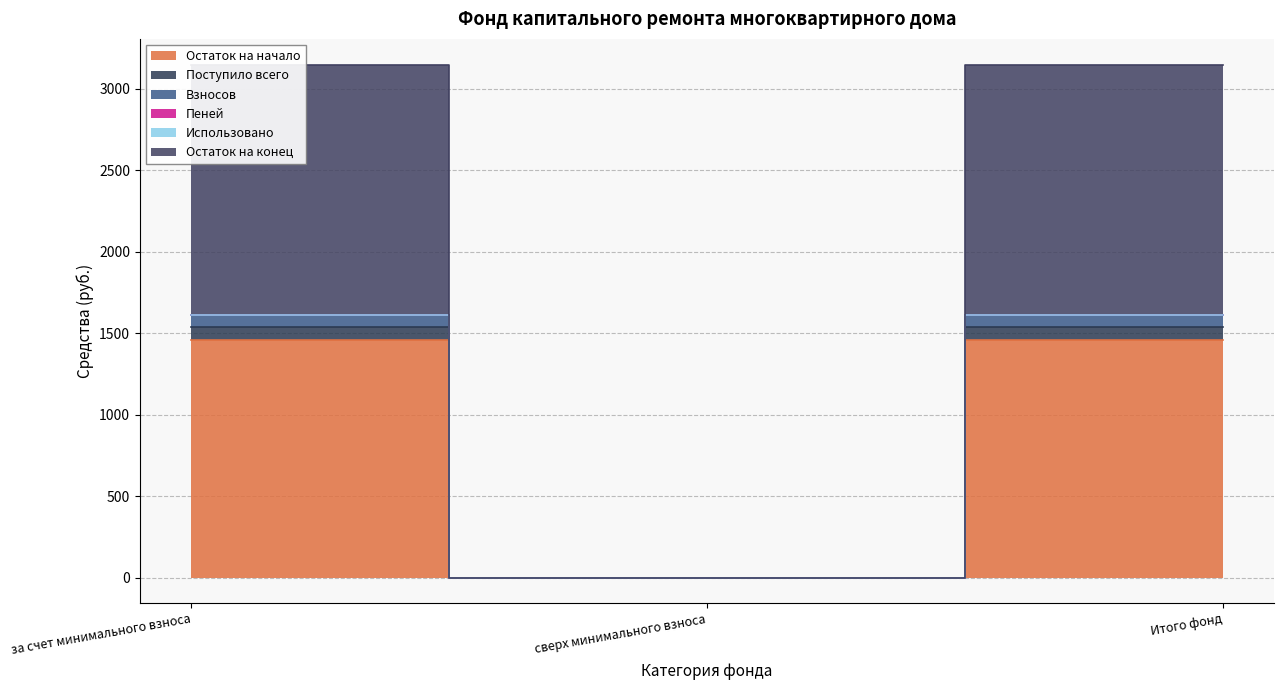

How many data points in Взносов are less than 1612?

1